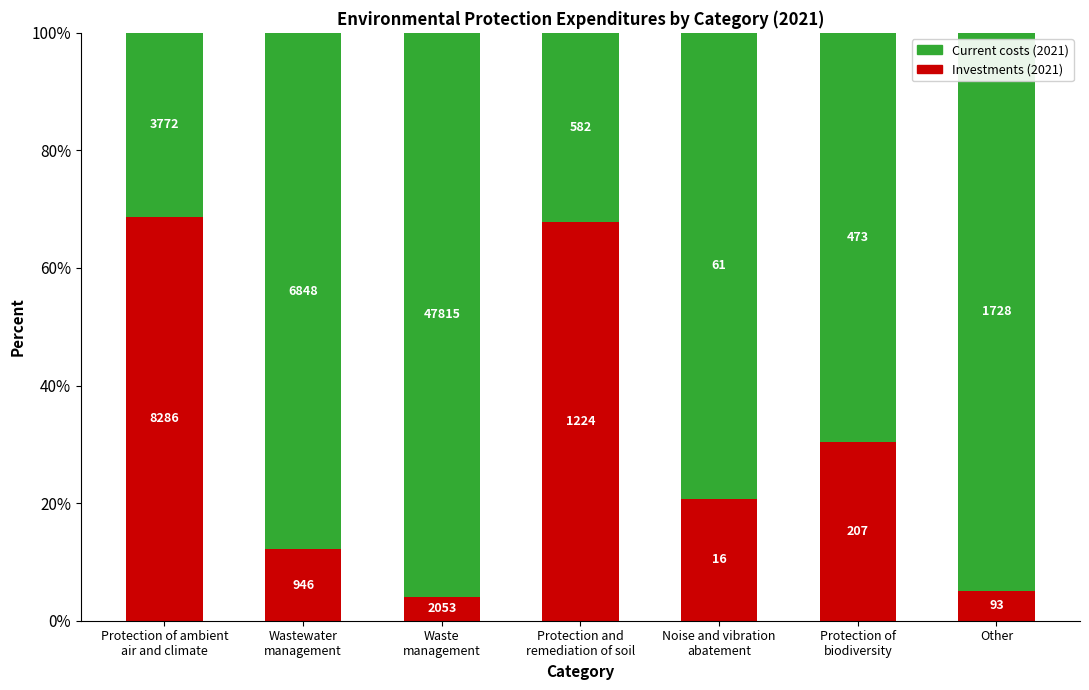

What are all the series names shown in the legend?

Current costs (2021), Investments (2021)